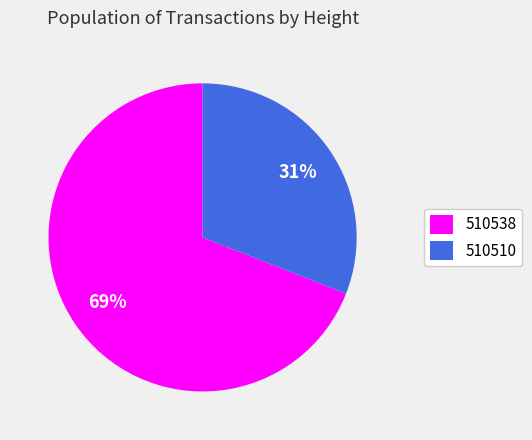

Is it true that 510538 is 69% of the pie?

True